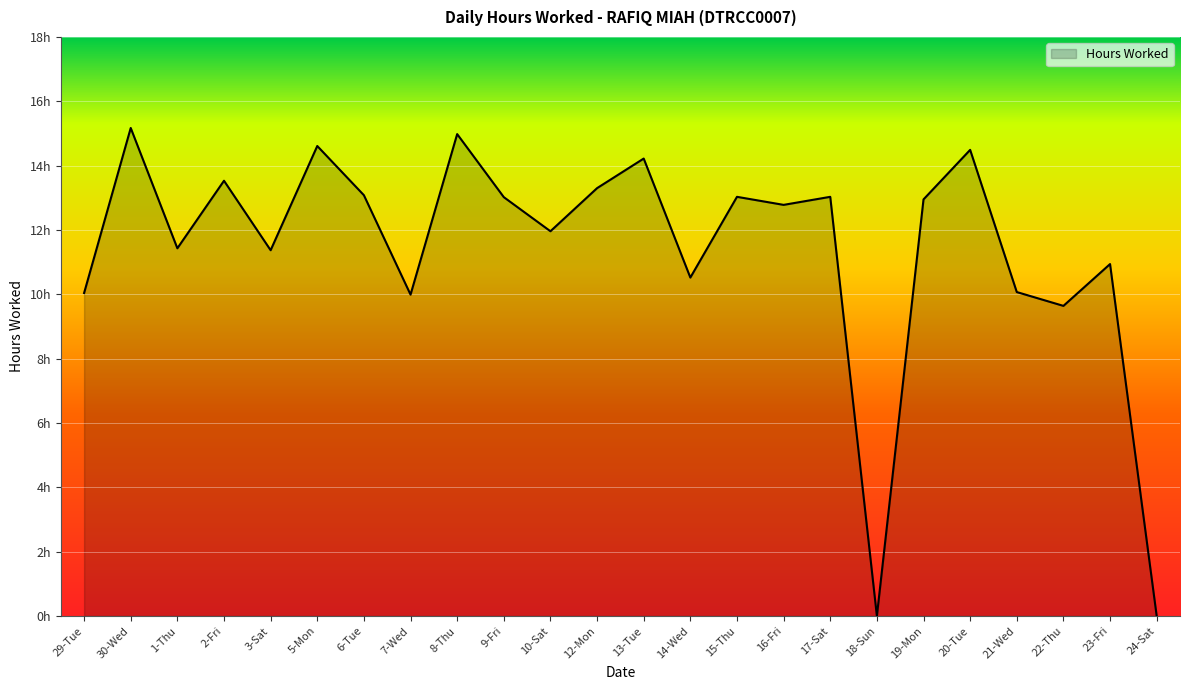

Reading left to right, list all the values displayed in this chart.

29-Tue=10.0	30-Wed=15.2	1-Thu=11.4	2-Fri=13.5	3-Sat=11.4	5-Mon=14.6	6-Tue=13.1	7-Wed=10.0	8-Thu=15.0	9-Fri=13.0	10-Sat=12.0	12-Mon=13.3	13-Tue=14.2	14-Wed=10.5	15-Thu=13.0	16-Fri=12.8	17-Sat=13.0	18-Sun=0.0	19-Mon=12.9	20-Tue=14.5	21-Wed=10.1	22-Thu=9.6	23-Fri=10.9	24-Sat=0.0